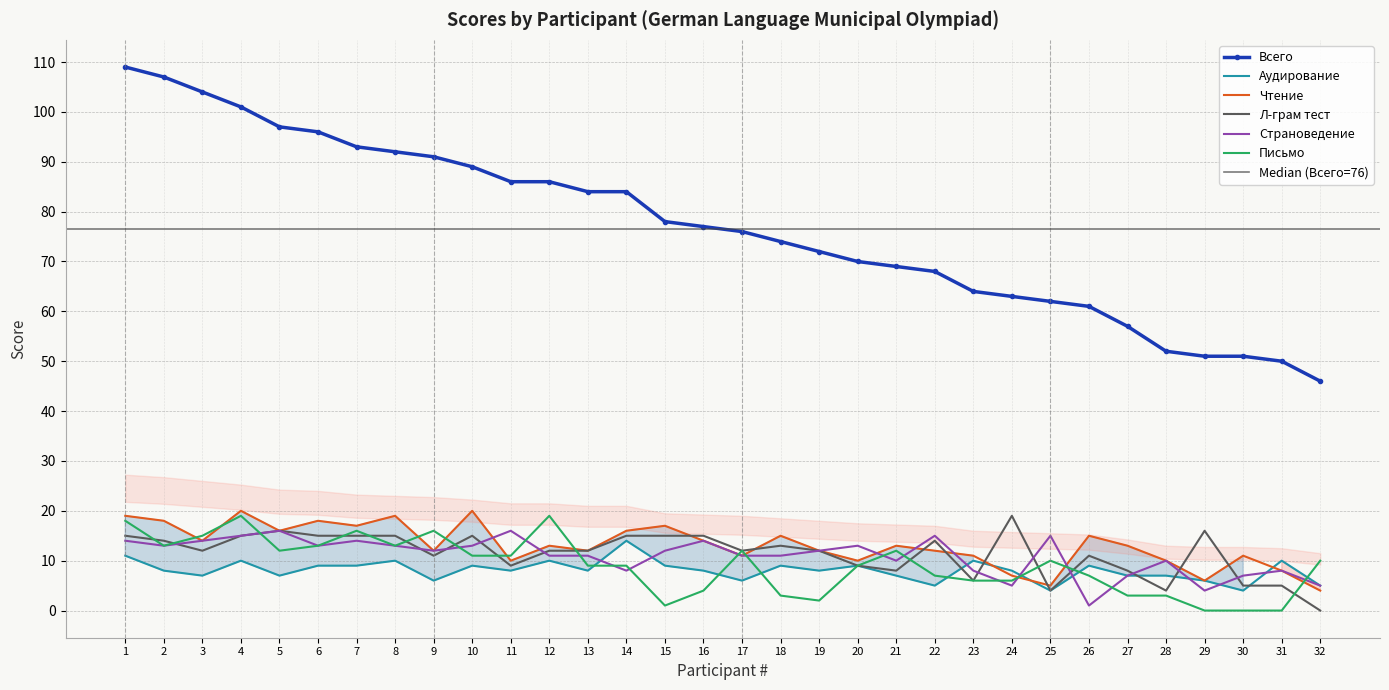

What is the sum of the Л-грам тест values at 17 and 11?

21